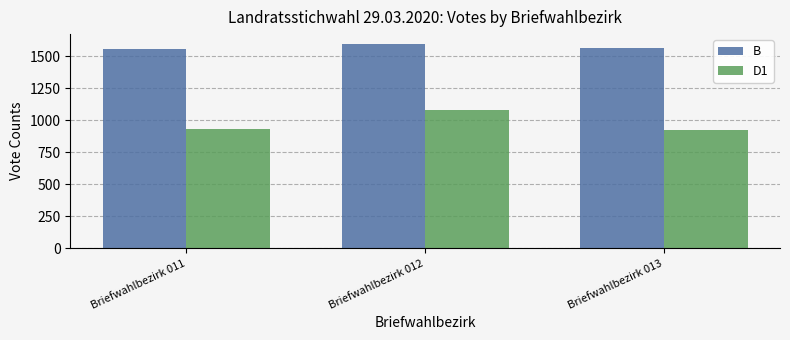

What is the highest value of the B series?

1594